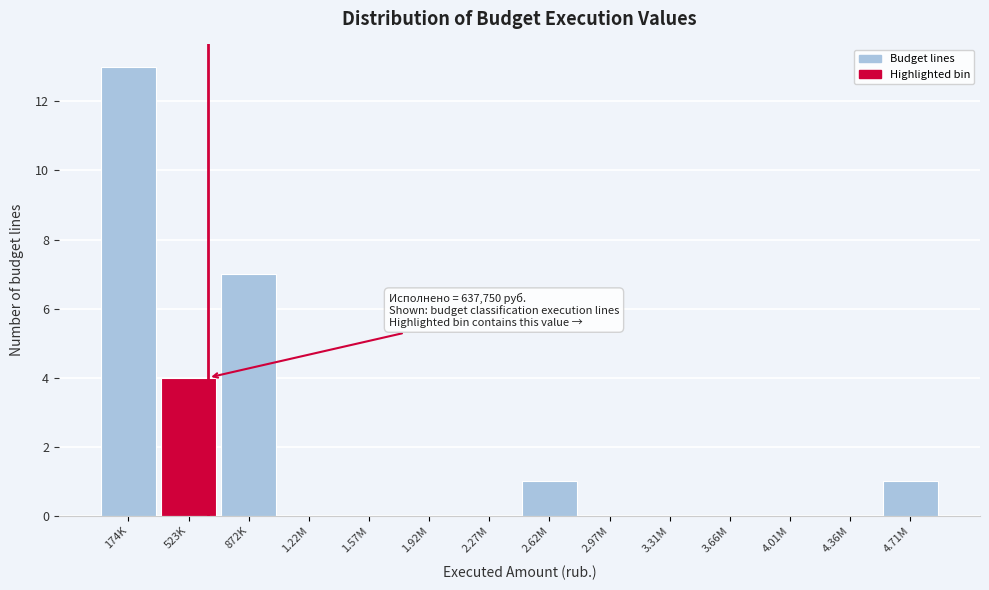

Reading right to left, extract all data points from this chart.

4.71M=1	4.36M=0	4.01M=0	3.66M=0	3.31M=0	2.97M=0	2.62M=1	2.27M=0	1.92M=0	1.57M=0	1.22M=0	872K=7	523K=4	174K=13